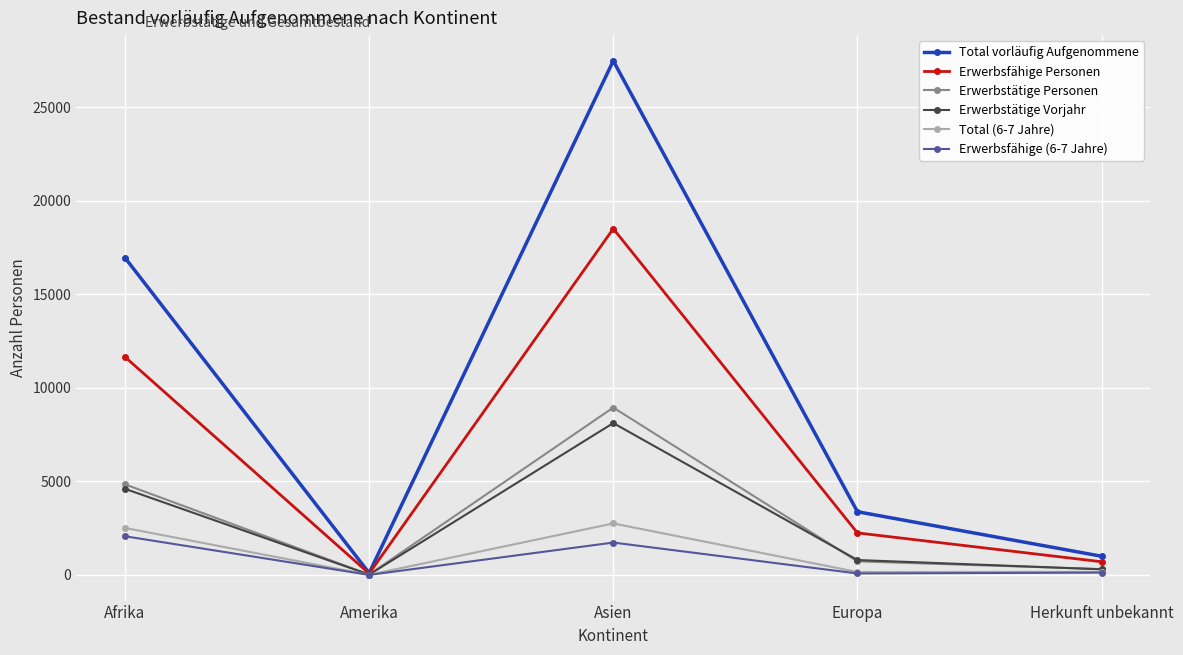

How many data points in Total (6-7 Jahre) are less than 165?

2